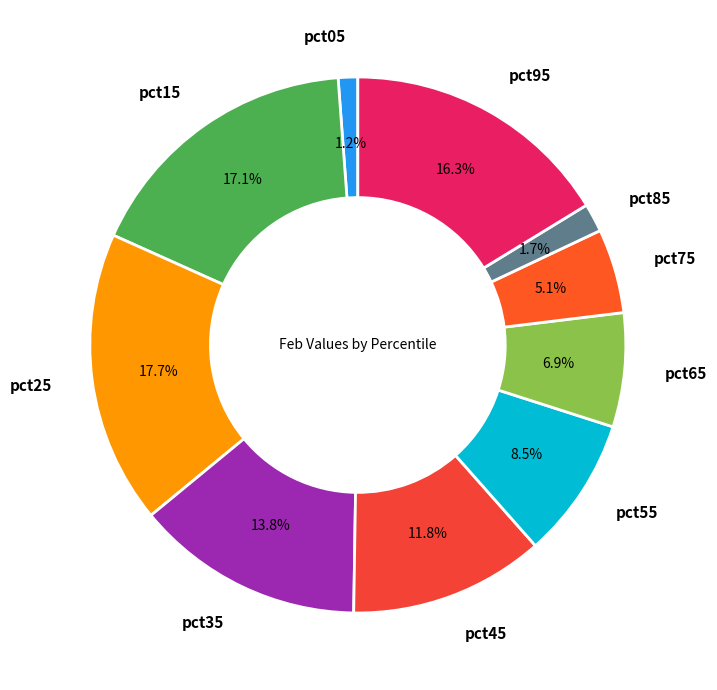

How many slices are in this pie chart?

10